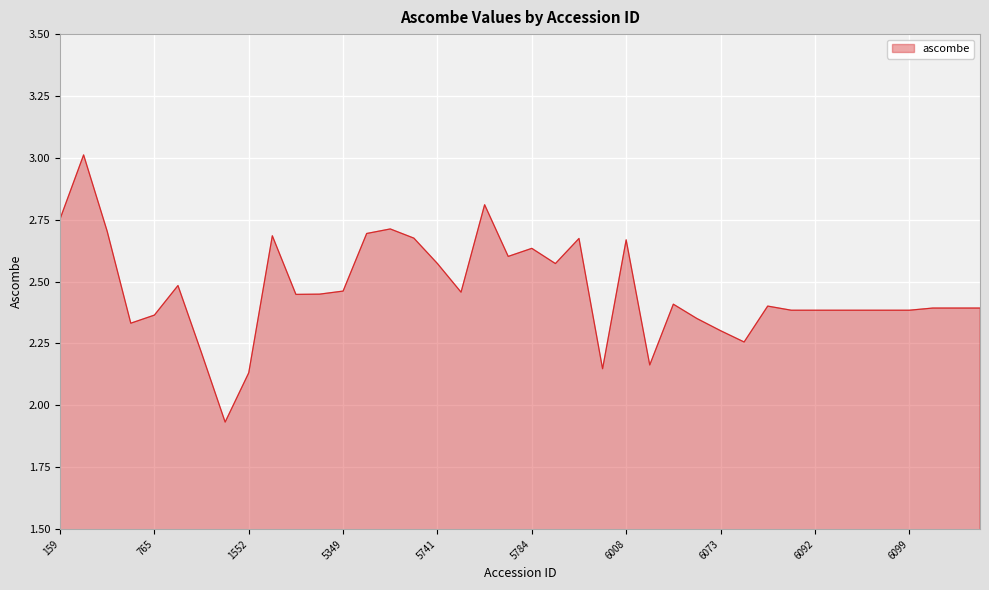

What is the difference between the maximum and minimum values?

1.1